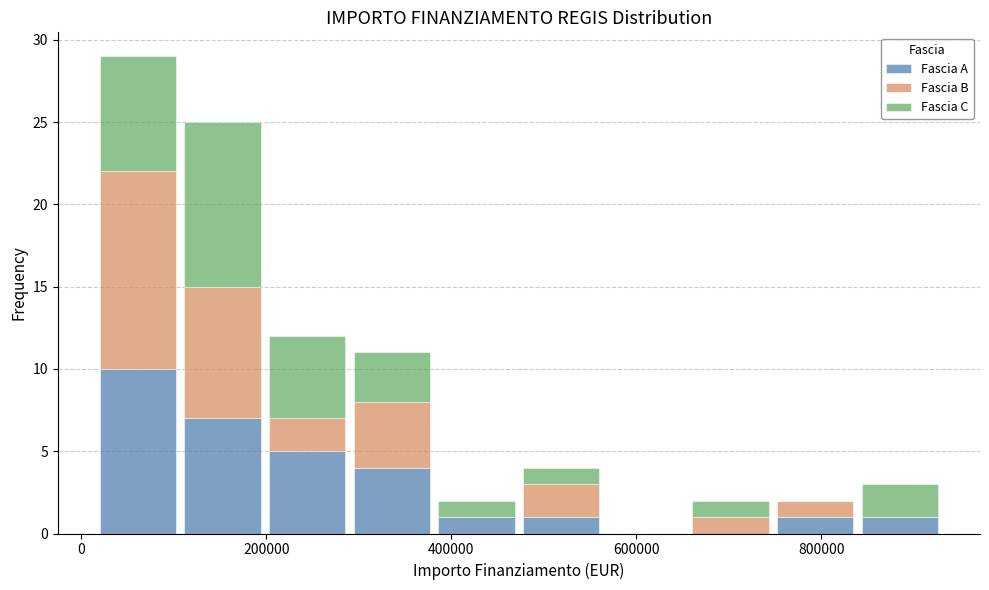

Which range on the x-axis has the tallest stacked bar (by total height)?

20000 to 100000